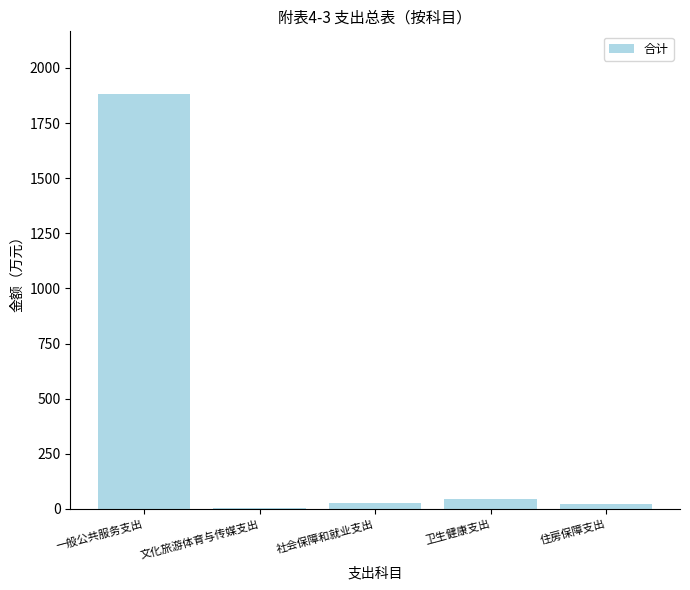

What is the sum of all values?

1980.5